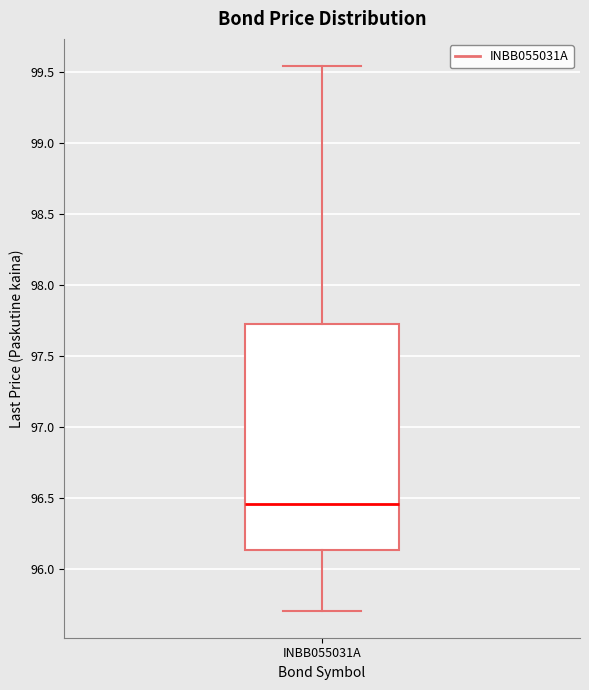

Transcribe this box plot: give where the median line is, the range the box spans, and where the two whiskers end, as read against the y-axis. The values are not printed on the chart, so give them approximately, as read against the axis.

median 96.45, box 96.15 to 97.70, whiskers 95.70 to 99.55